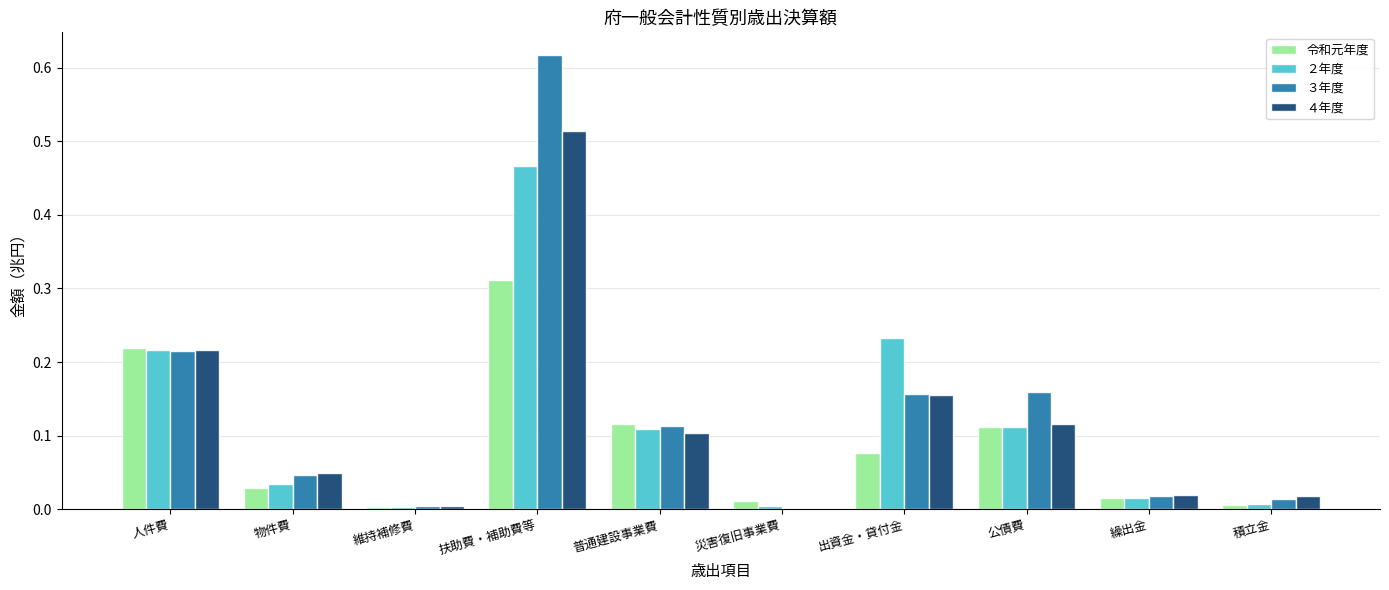

Is it true that ２年度 equals 0.0 at 災害復旧事業費?

True